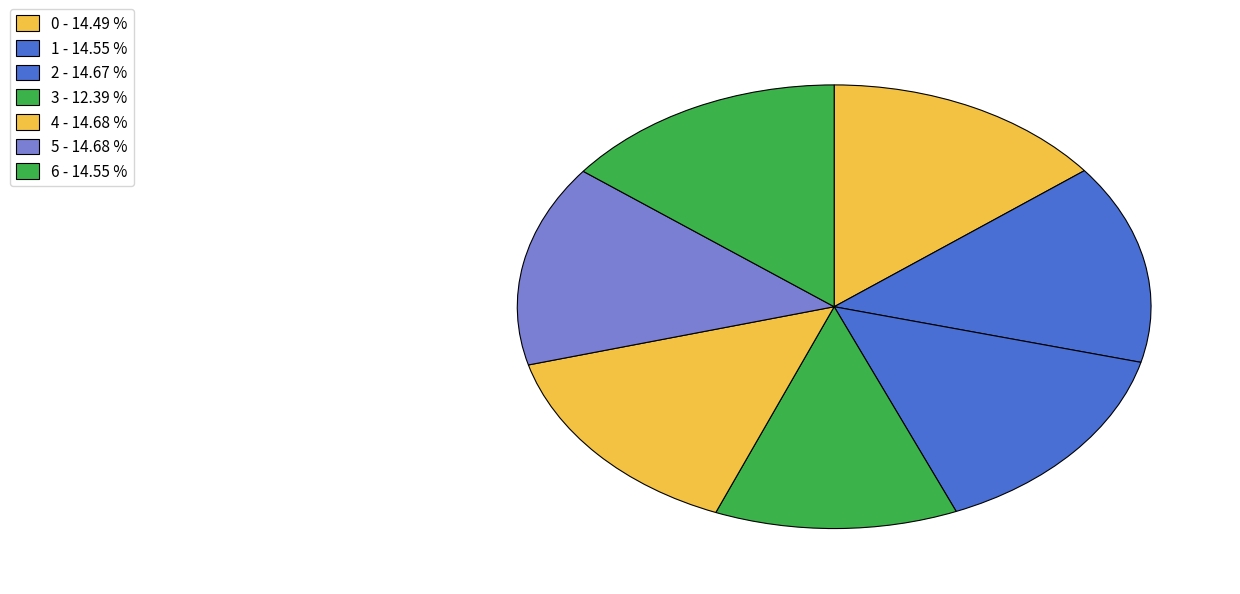

Rank the categories by value from highest to lowest.

5, 4, 2, 6, 1, 0, 3